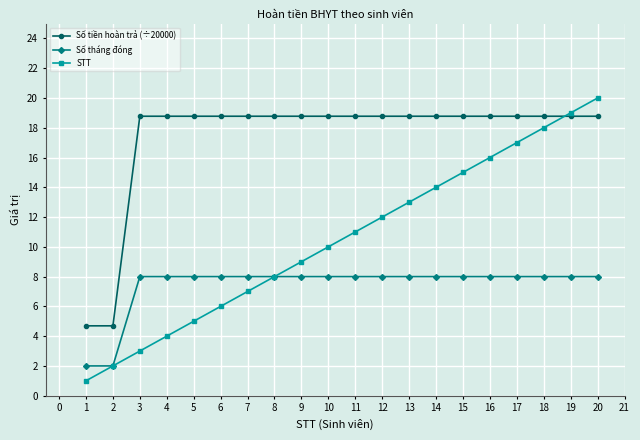

List the series in order of their peak value, lowest first.

Số tháng đóng, Số tiền hoàn trả (÷20000), STT